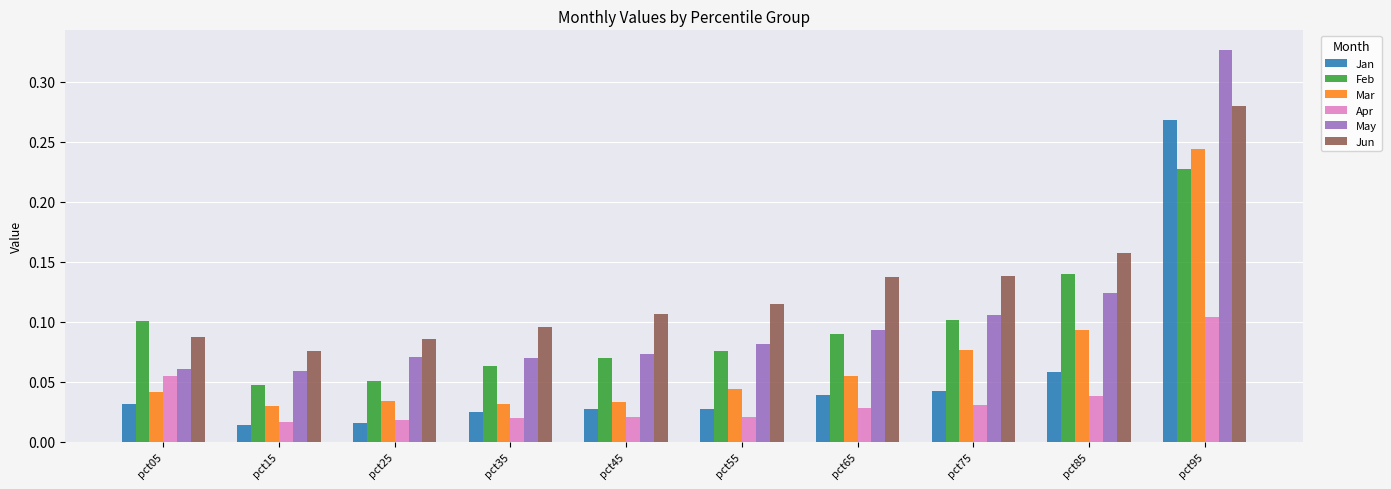

At which category is the sum across all series the highest?

pct95